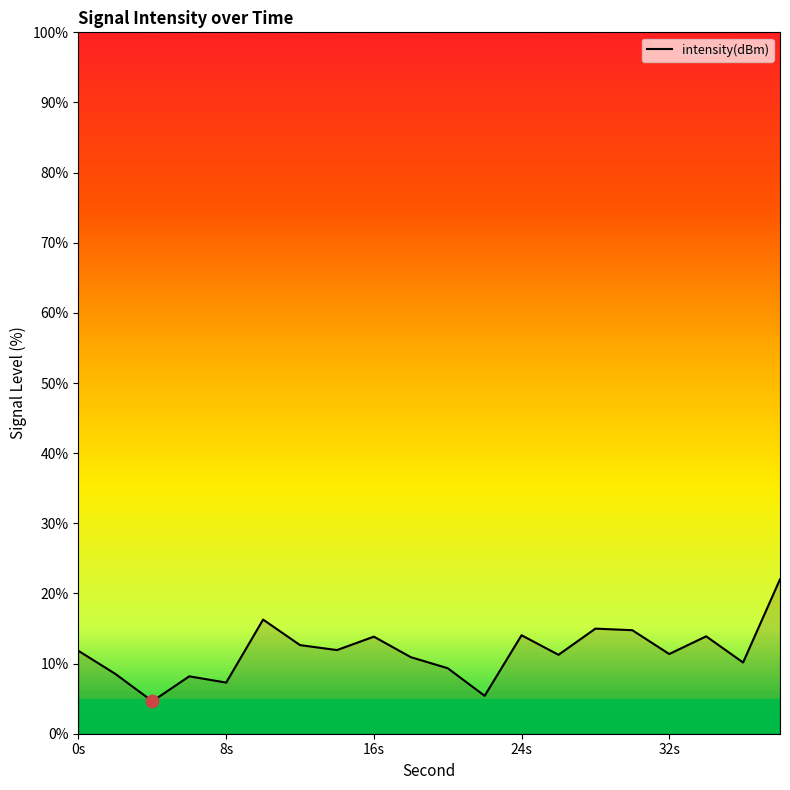

What is the difference between the maximum and minimum values?

17.4